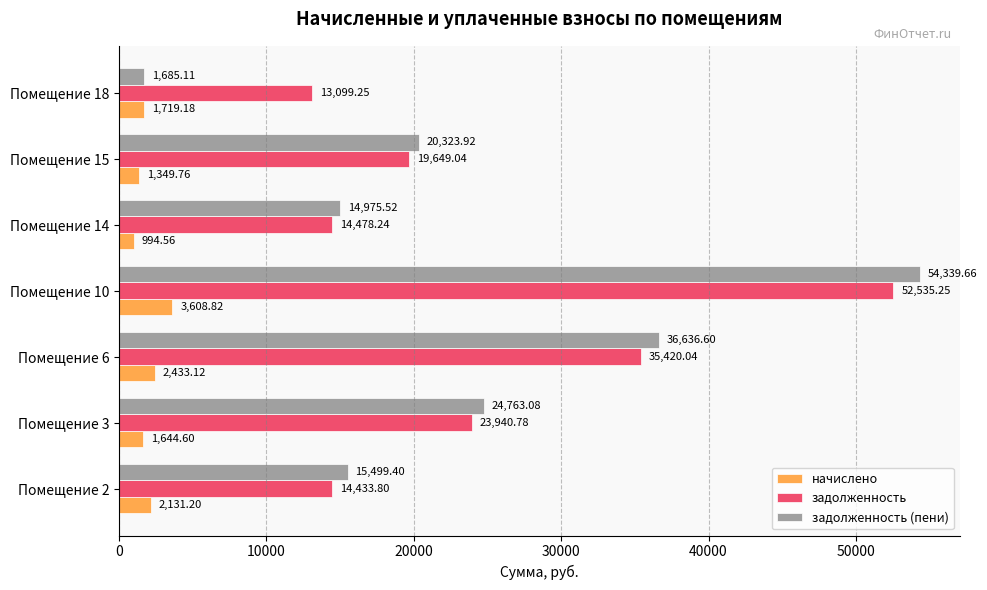

What are all the series names shown in the legend?

начислено, задолженность, задолженность (пени)